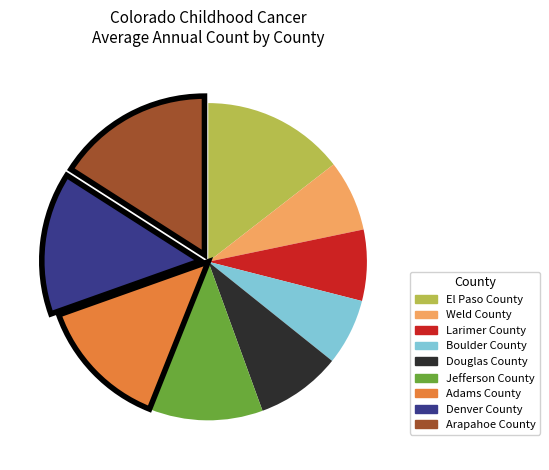

Is the sum of Larimer County and Jefferson County greater than half?

No